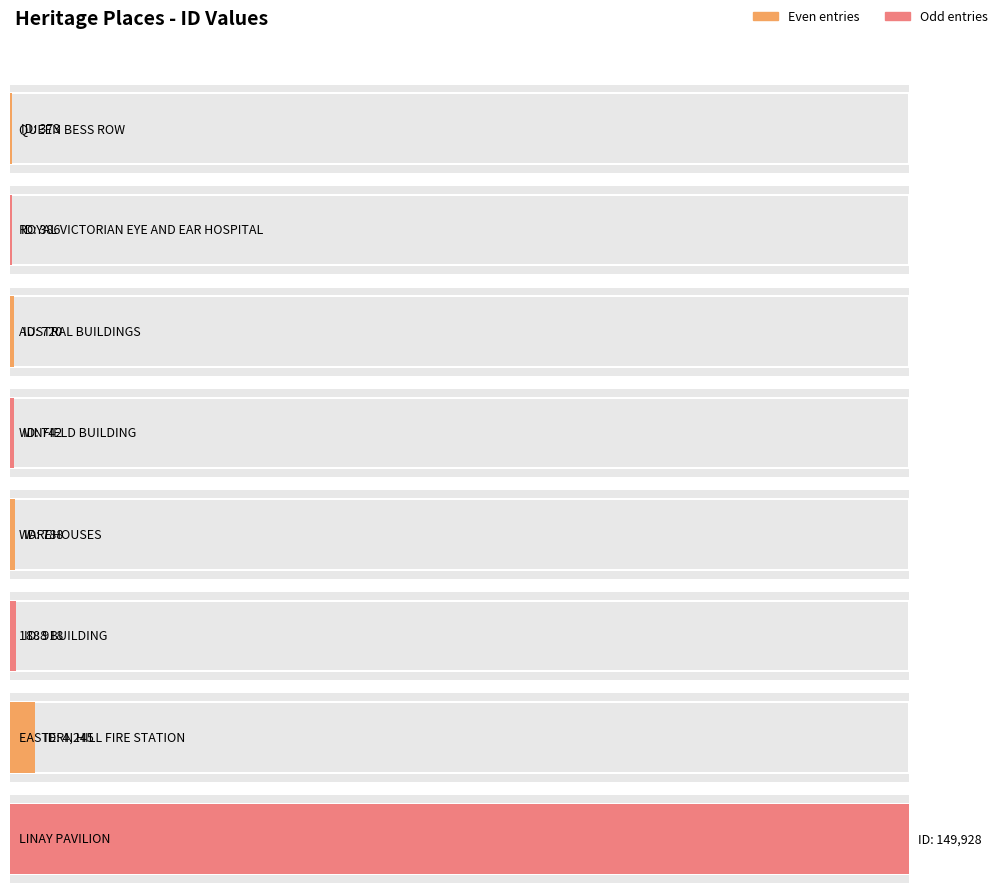

Where does the data first go above 788?

1888 BUILDING